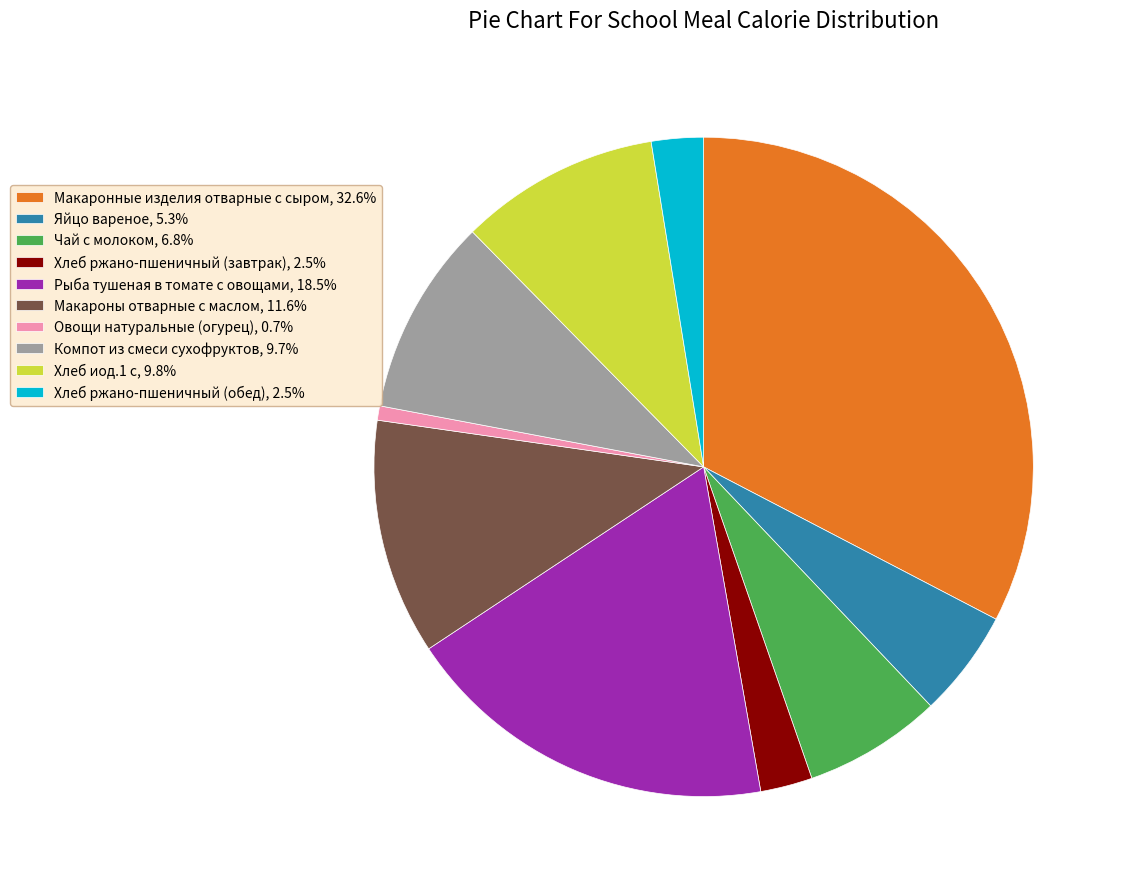

Combined, do Хлеб иод.1 с, 9.8% and Рыба тушеная в томате с овощами, 18.5% account for over 50%?

No